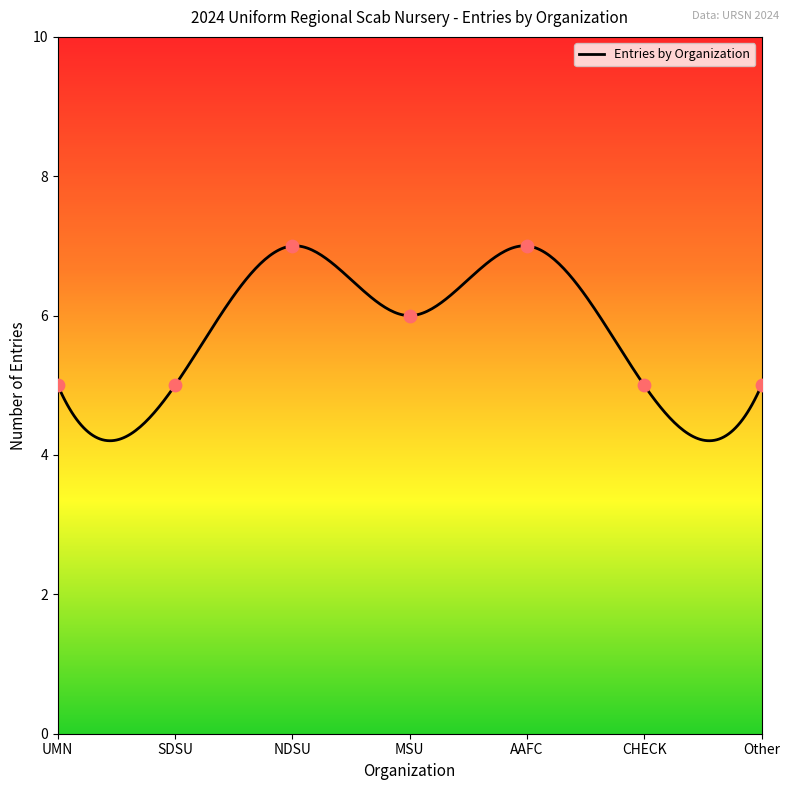

What is the change in value from AAFC to CHECK?

-2